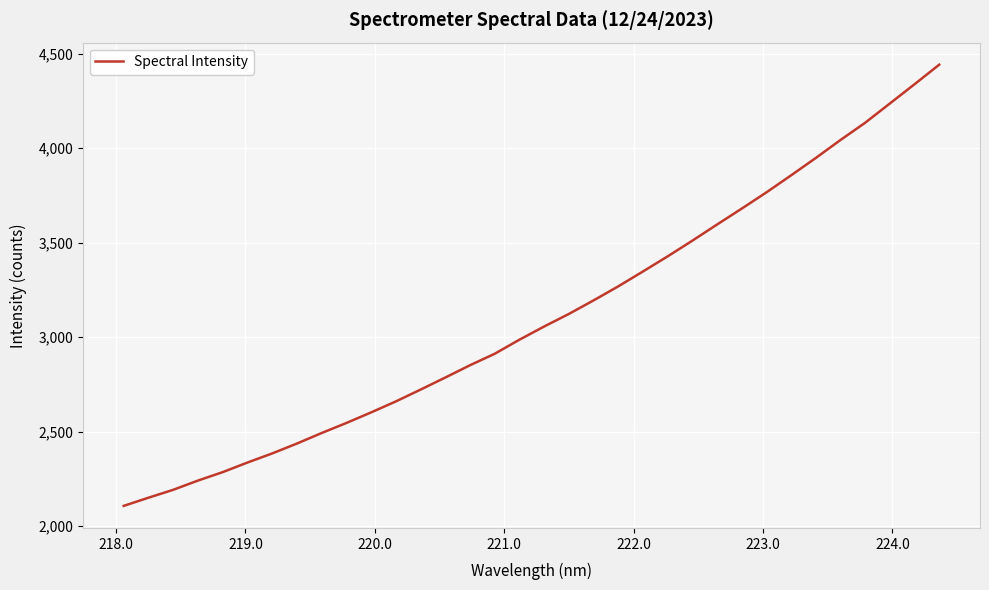

What is the greatest value displayed?

4442.2